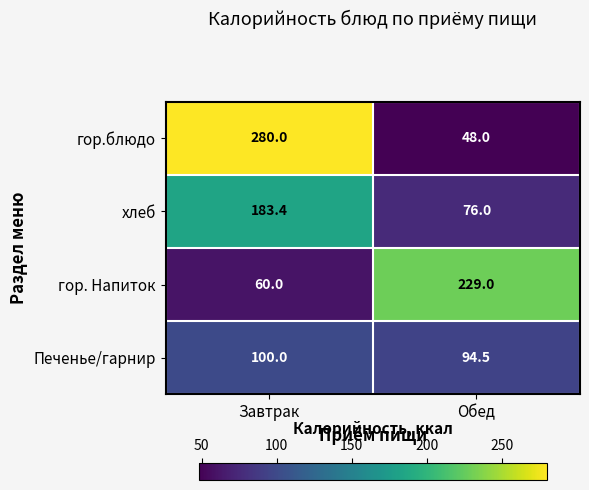

The хлеб series shows 76.0 at Обед. True or false?

True